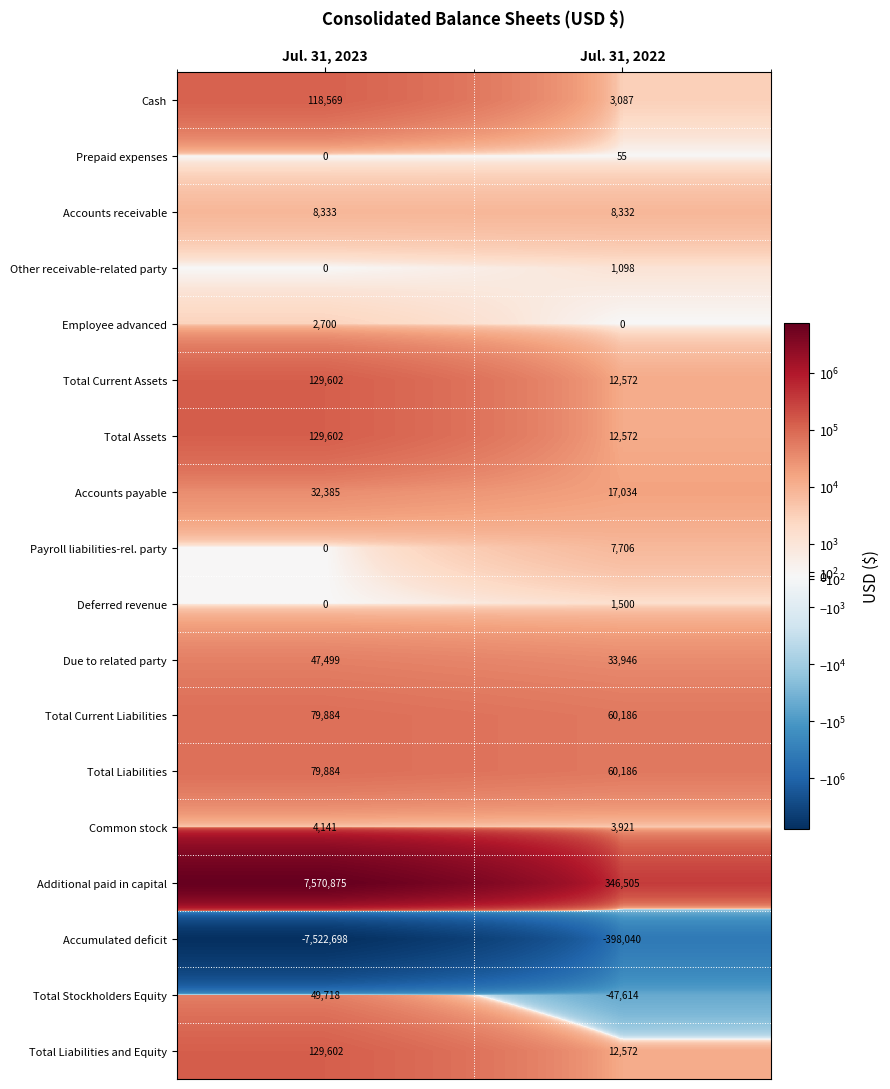

The value of Accounts payable at Jul. 31, 2023 is 32385. True or false?

True